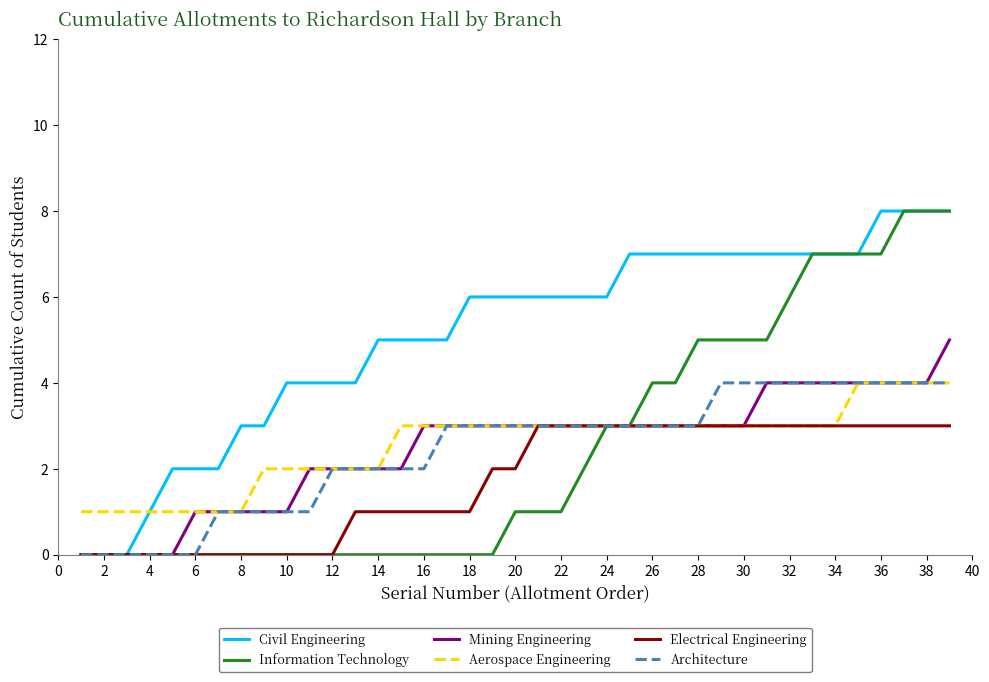

What is the highest value of the Architecture series?

4